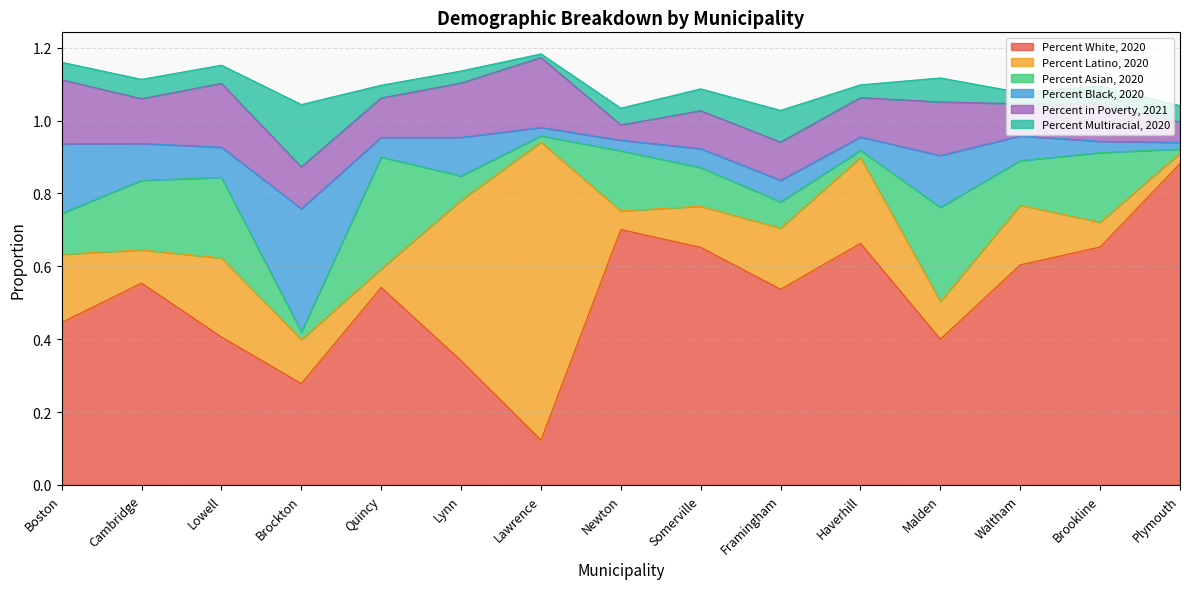

How many series are shown in this chart?

6